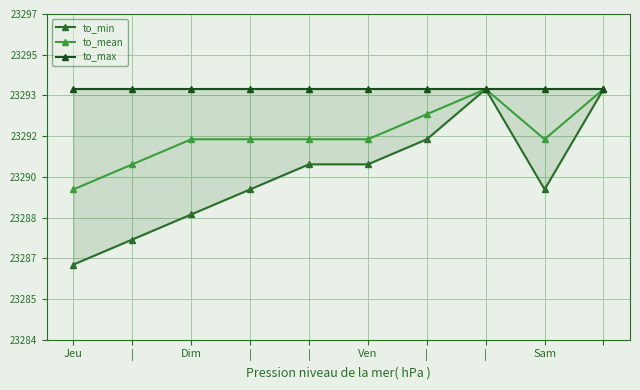

What is the difference between the highest and lowest values at Dim?

5